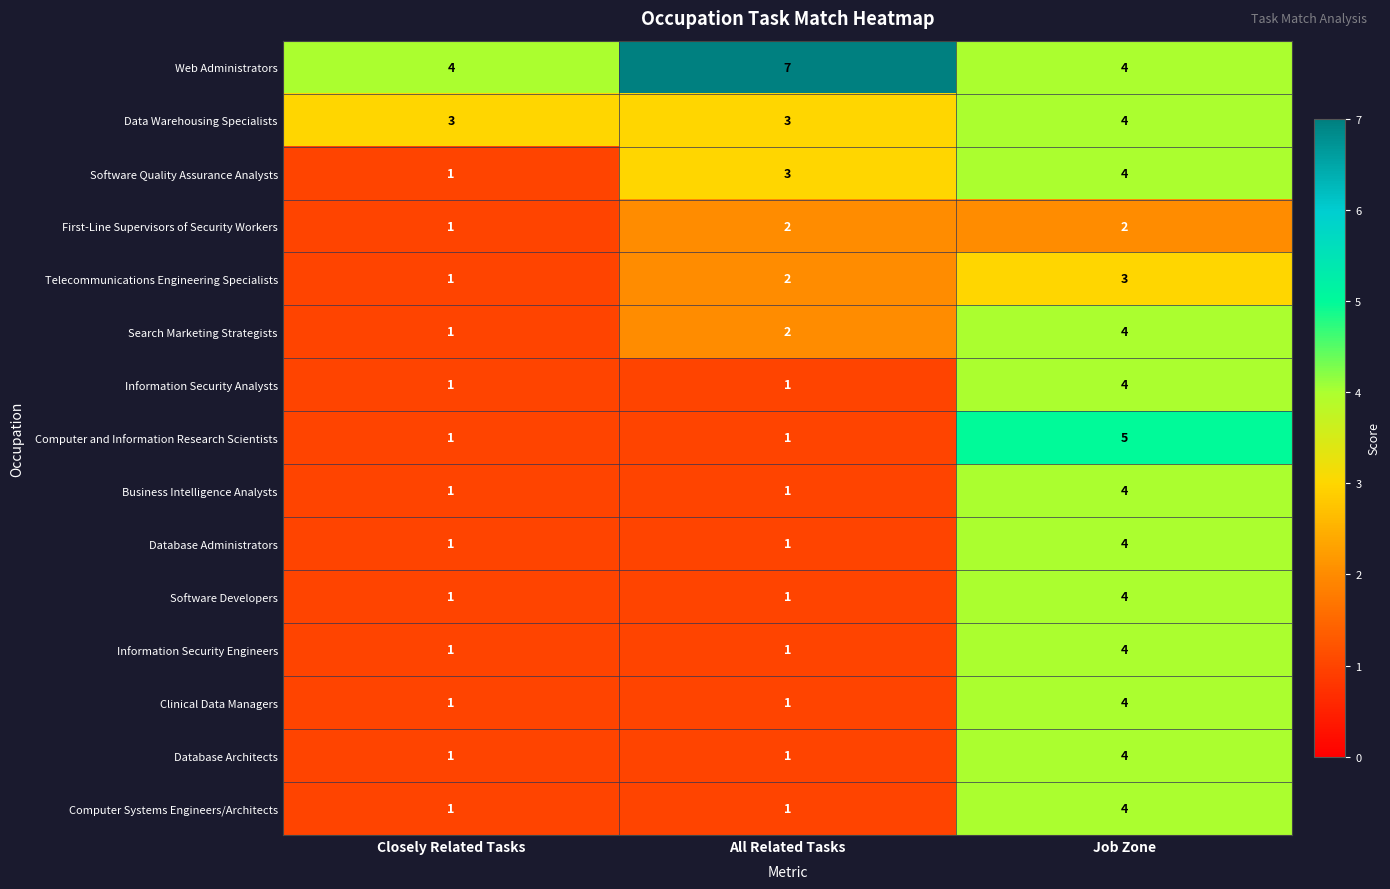

The value of Data Warehousing Specialists at All Related Tasks is 4. True or false?

False